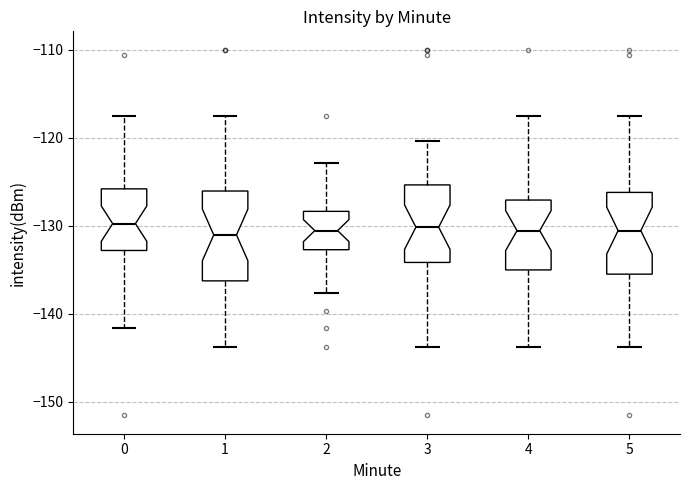

Reading left to right, read every box against the y-axis: the position of its median line, the range the box covers, and the ends of its whiskers. The values are not printed on the chart, so give them approximately, as read against the axis.

0: median -130, box -133 to -126, whiskers -142 to -117
1: median -131, box -136 to -126, whiskers -144 to -117
2: median -131, box -133 to -128, whiskers -138 to -123
3: median -130, box -134 to -125, whiskers -144 to -120
4: median -131, box -135 to -127, whiskers -144 to -117
5: median -131, box -136 to -126, whiskers -144 to -117